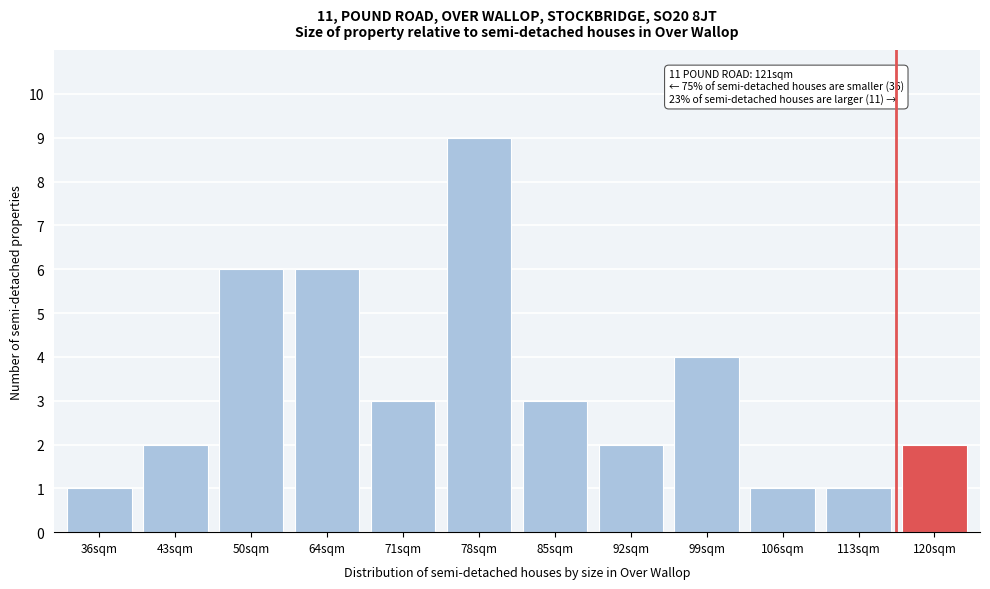

Reading right to left, extract all data points from this chart.

2	1	1	4	2	3	9	3	6	6	2	1